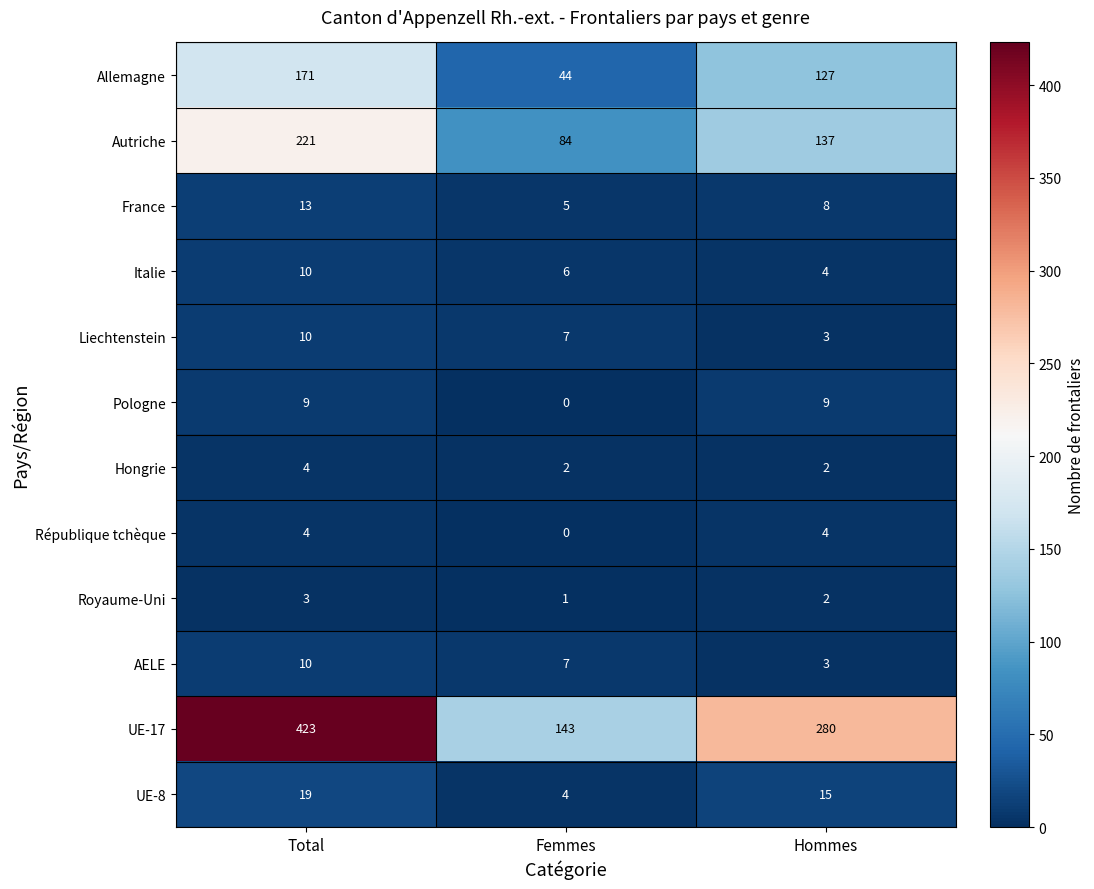

Which series has the largest total across all categories?

UE-17